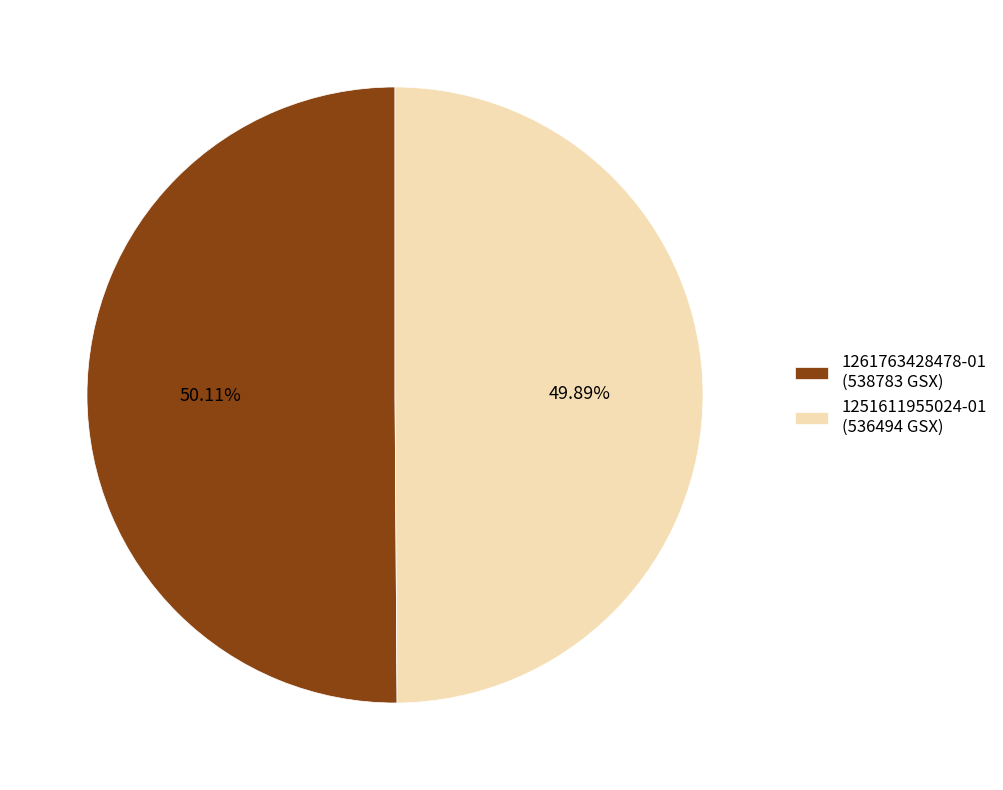

To the nearest percent, what is the combined percentage of 1261763428478-01 and 1251611955024-01?

100%